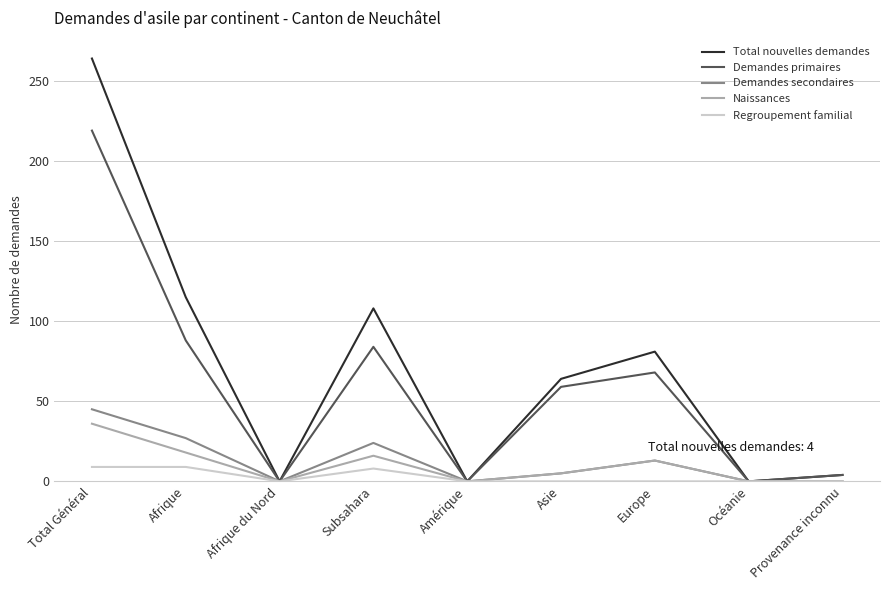

Where does the Total nouvelles demandes series first go above 64?

Total Général